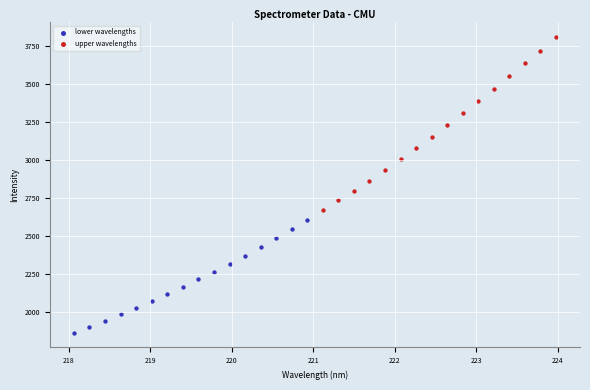

Which series contains the lowest Y value?

lower wavelengths